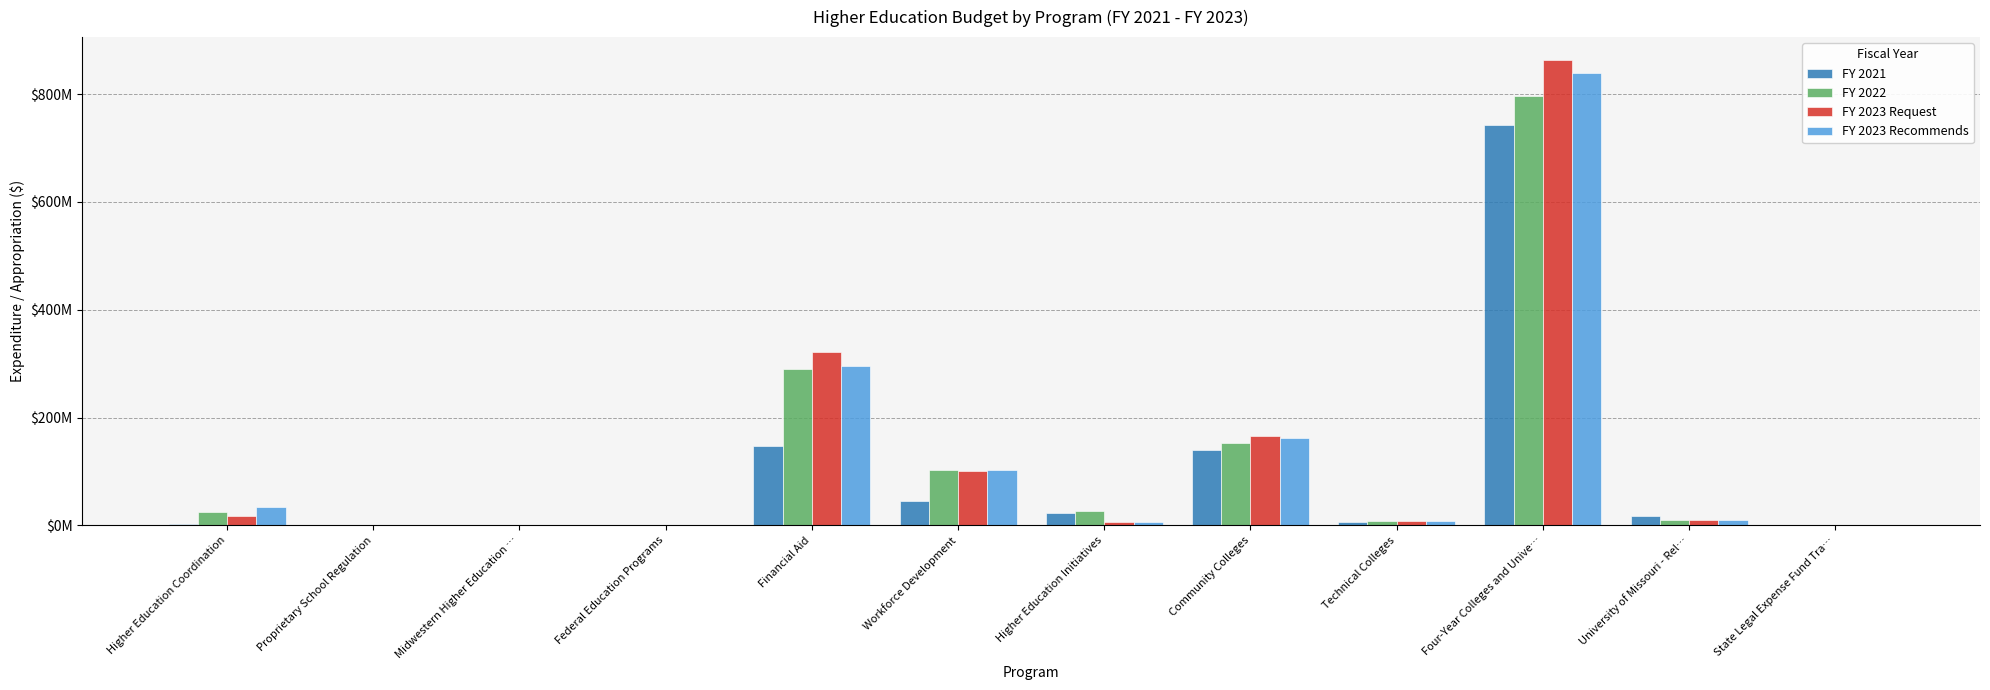

Between Federal Education Programs and University of Missouri - Rel…, which series saw the biggest shift?

FY 2021